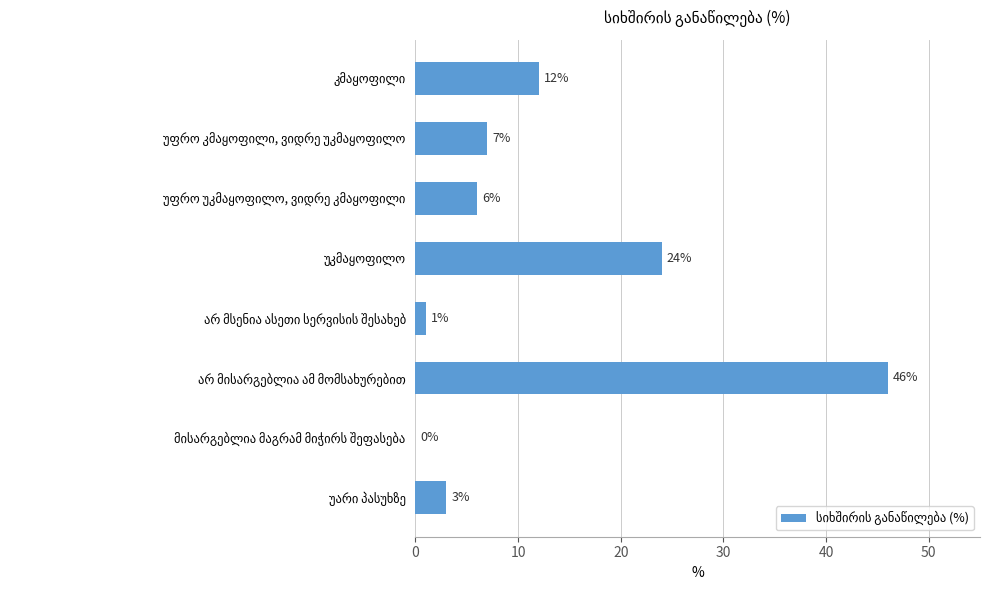

What is the sum of all values?

99